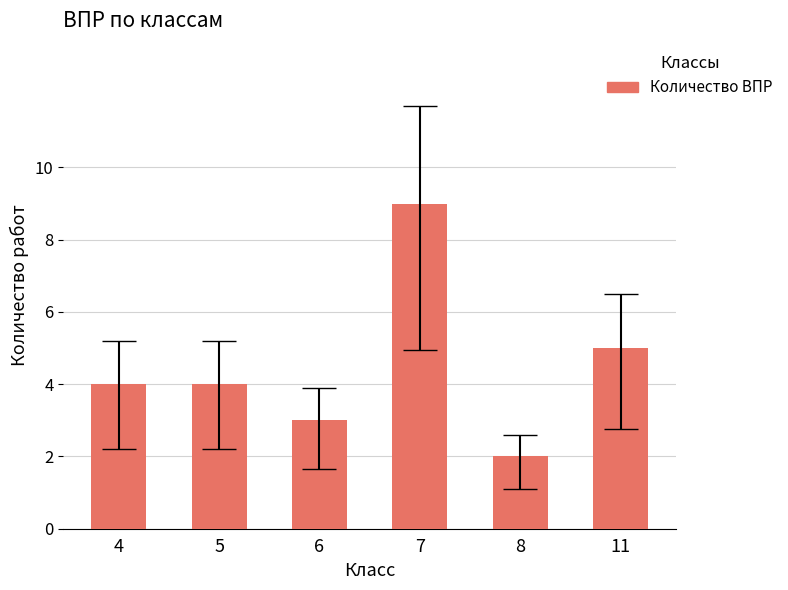

What is the difference between the maximum and minimum values?

7